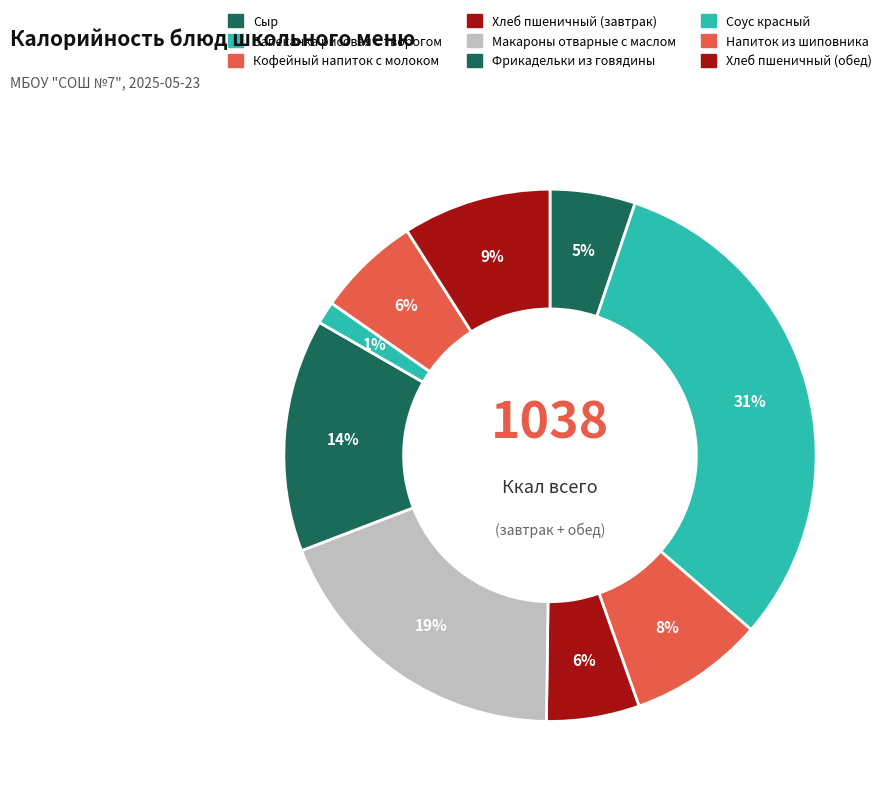

How many segments does this pie chart have?

9